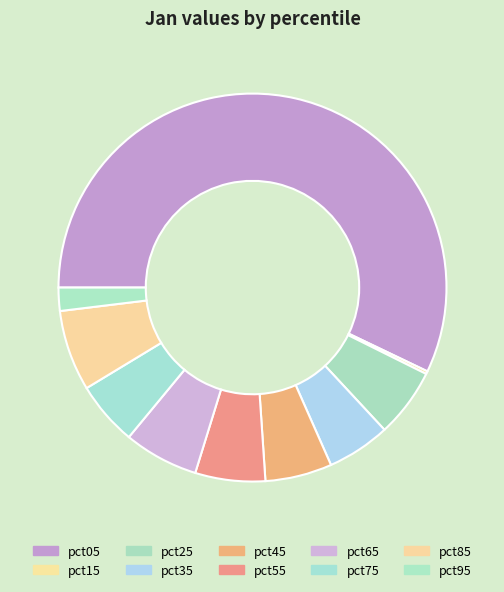

Does pct05 represent more than half of the total?

Yes